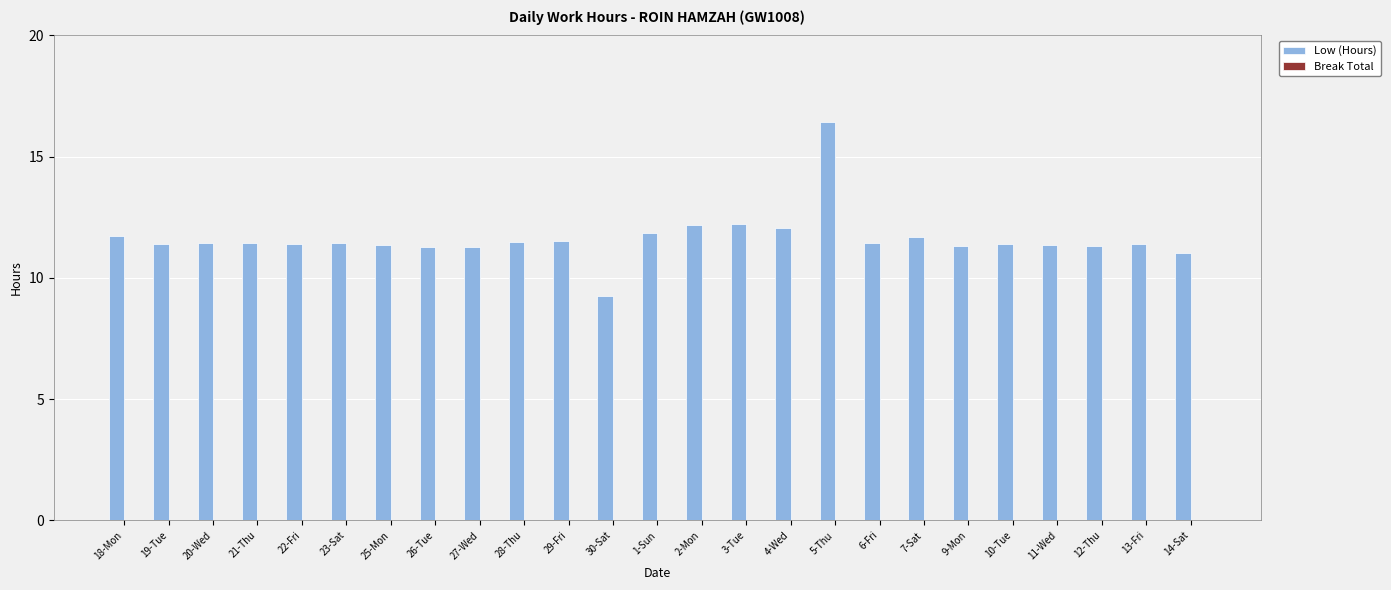

What is the sum of the values at 19-Tue and 26-Tue?

22.7